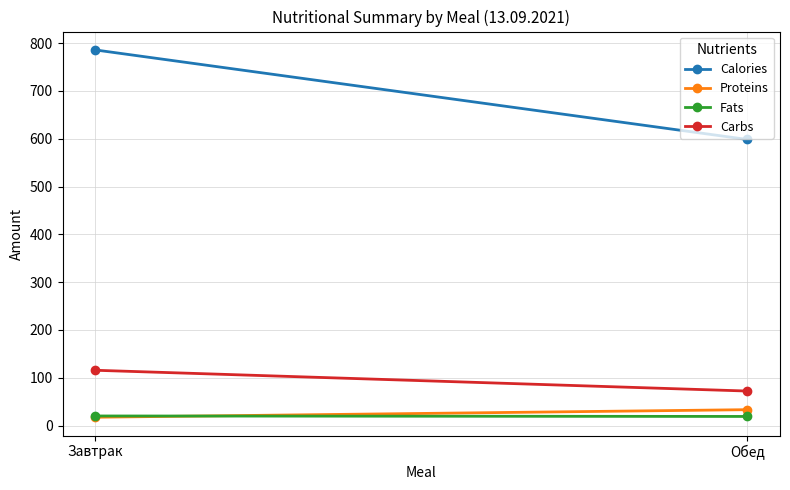

At which category is the sum across all series the highest?

Завтрак